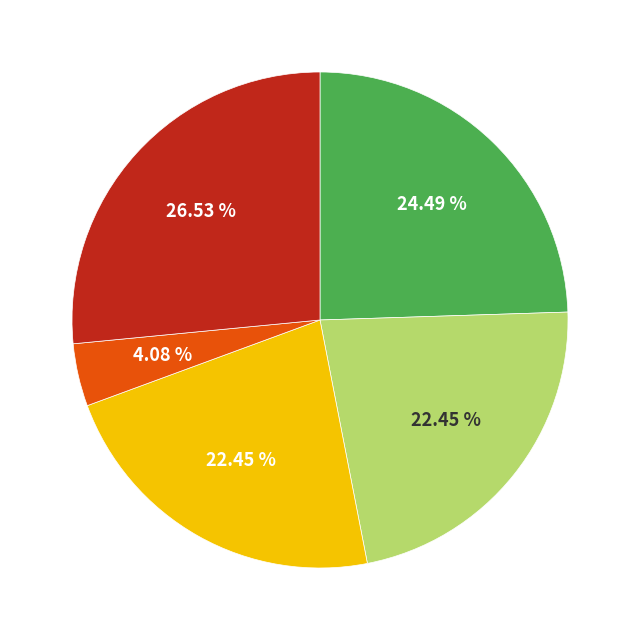

Does any single category account for the majority?

No